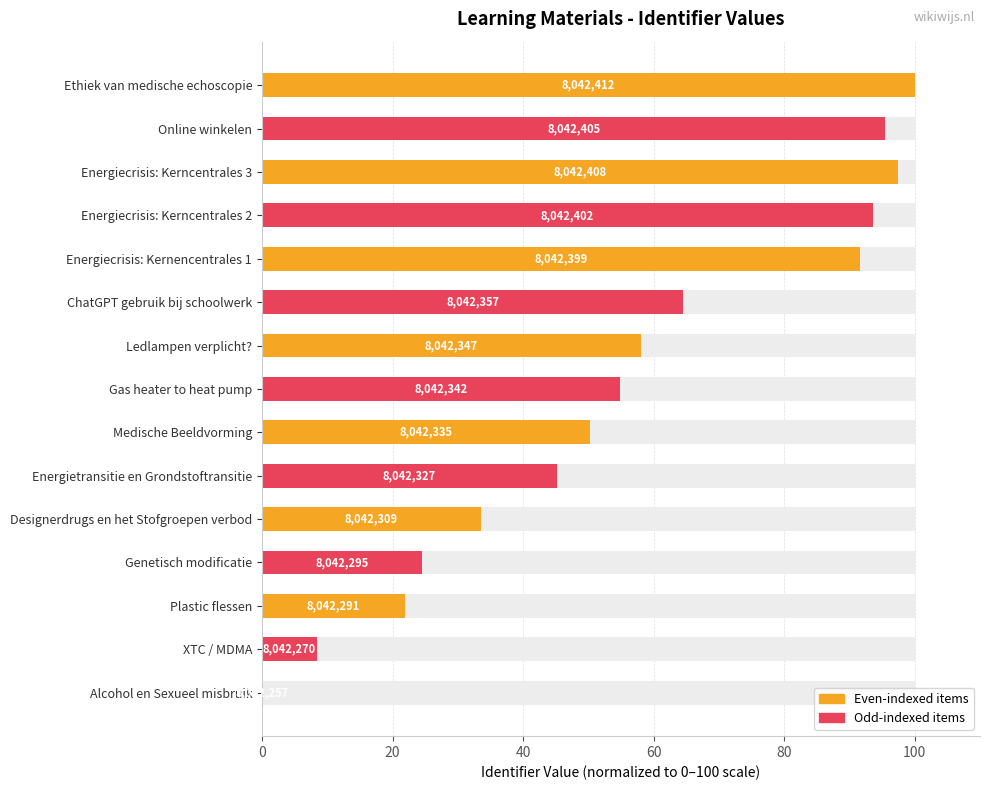

What is the difference between the maximum and minimum values?

100.0